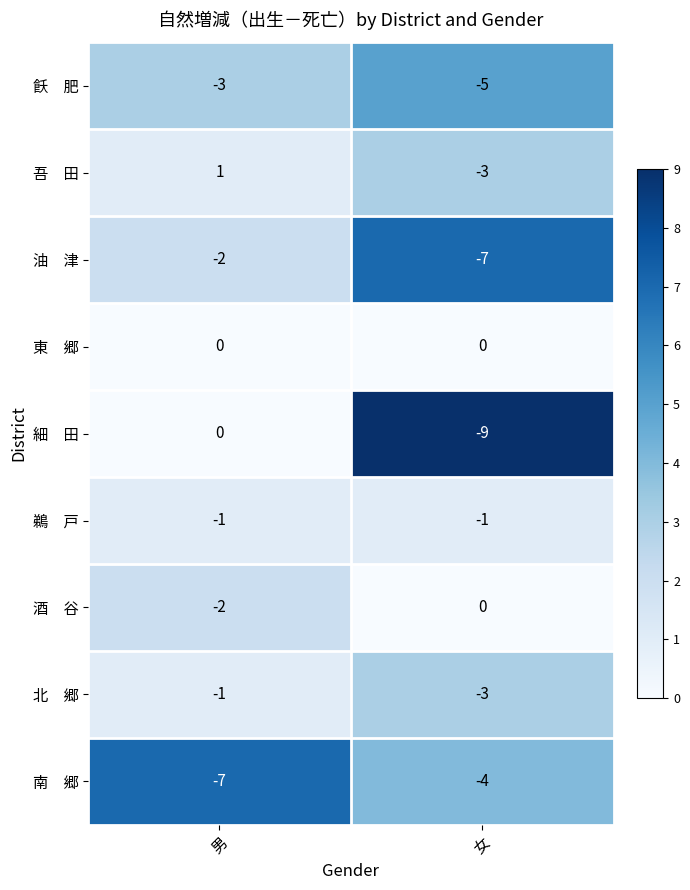

At which category is the sum across all series the highest?

男